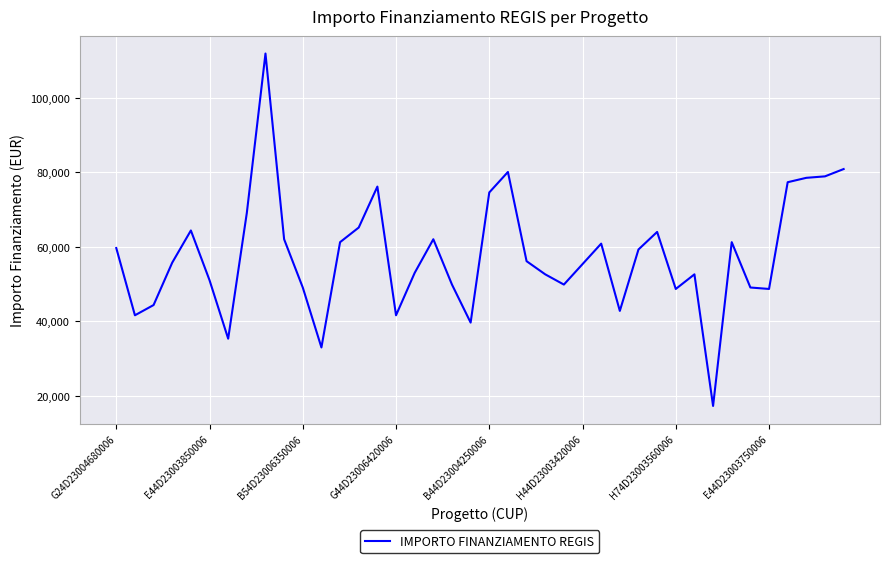

What is the minimum value shown in the chart?

17283.4